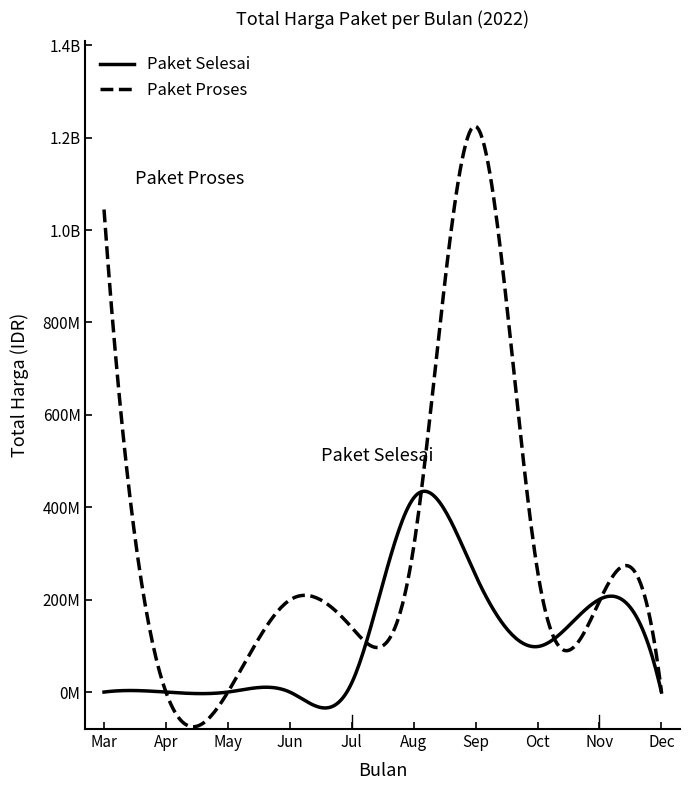

Does the chart have visible grid lines?

No